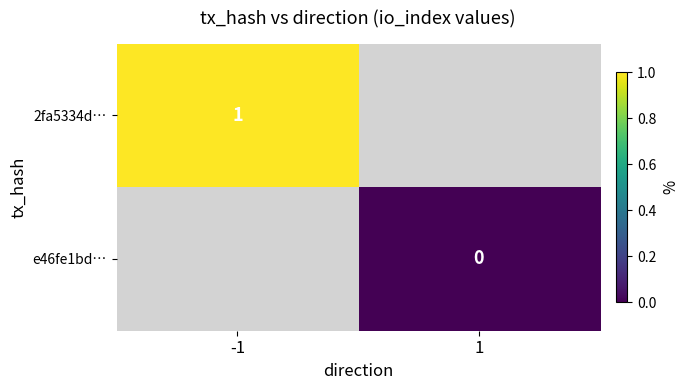

Is the value of 2fa5334d… at -1 greater than the value of e46fe1bd… at 1?

Yes